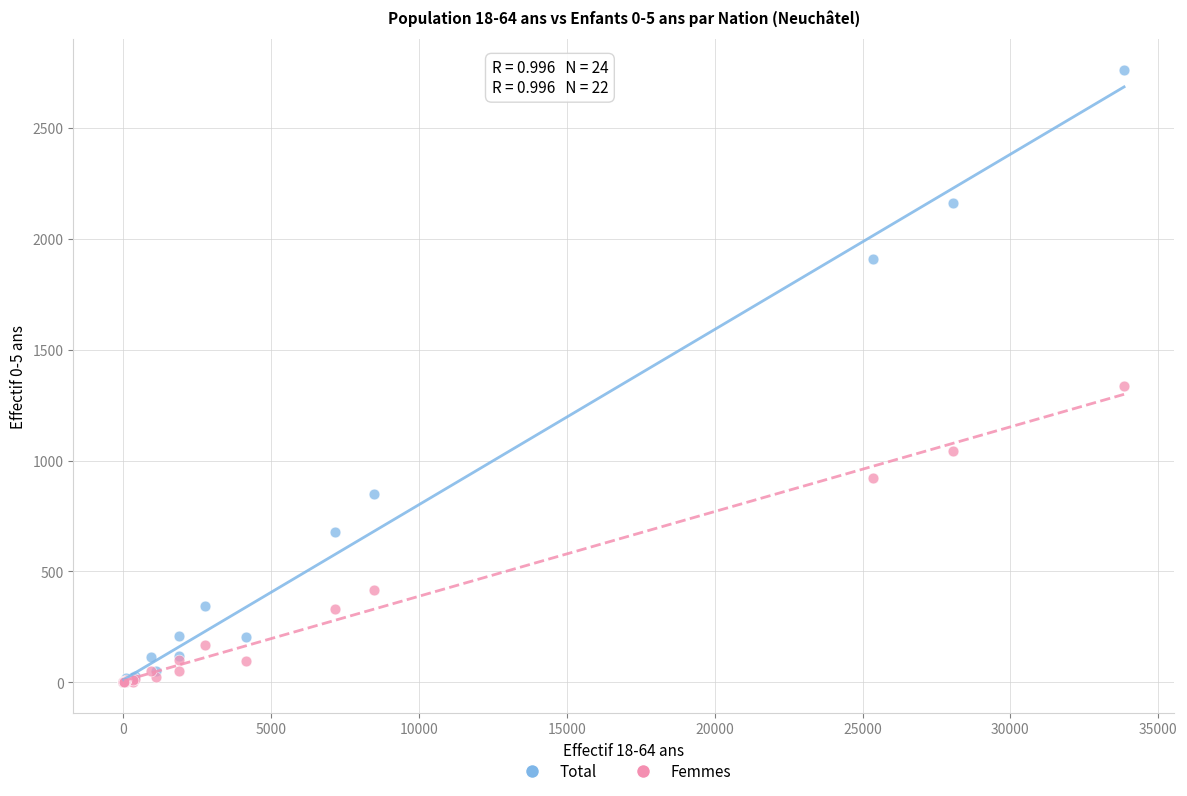

Across all series, what Y value is closest to 1381?

1338